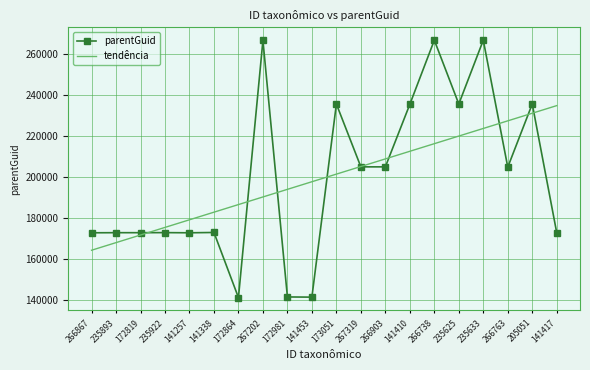

True or false: tendência has a value of 216327.1 at 266738.

True